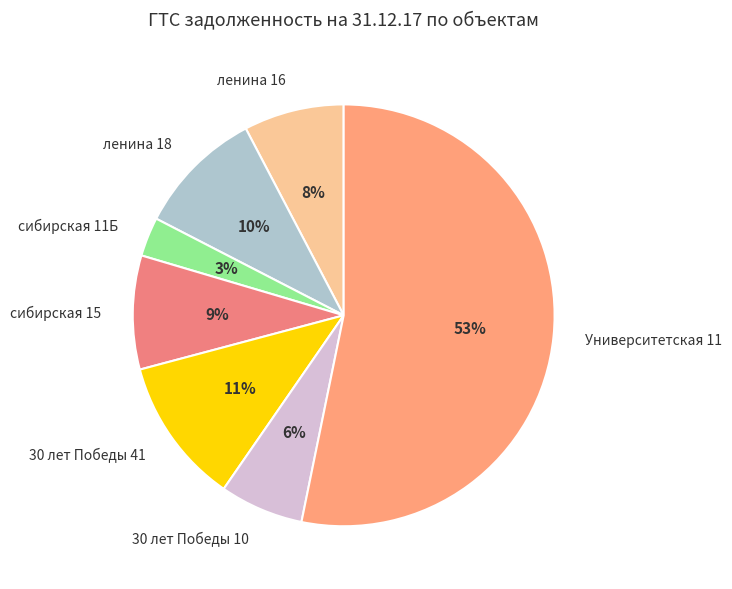

What is the ratio of the value at сибирская 11Б to the value at 30 лет Победы 10?

0.5